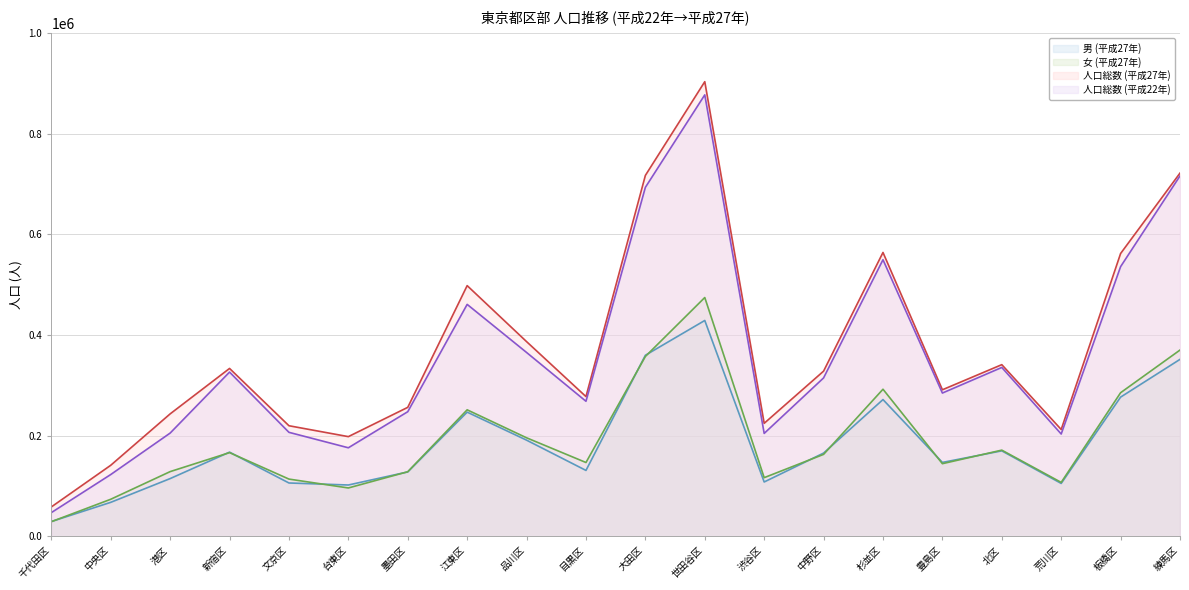

True or false: 女 (平成27年) has a value of 128349 at 墨田区.

True